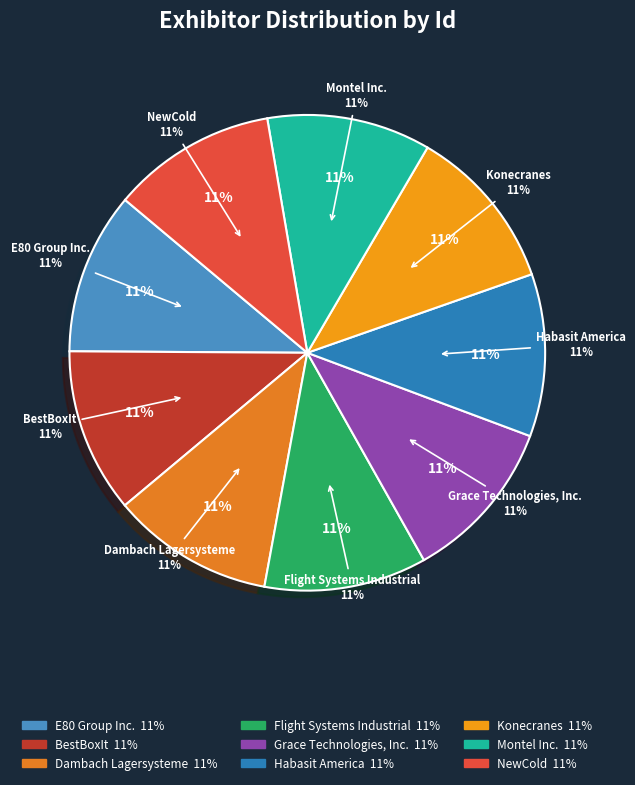

The Flight Systems Industrial slice represents 26% of the pie. True or false?

False